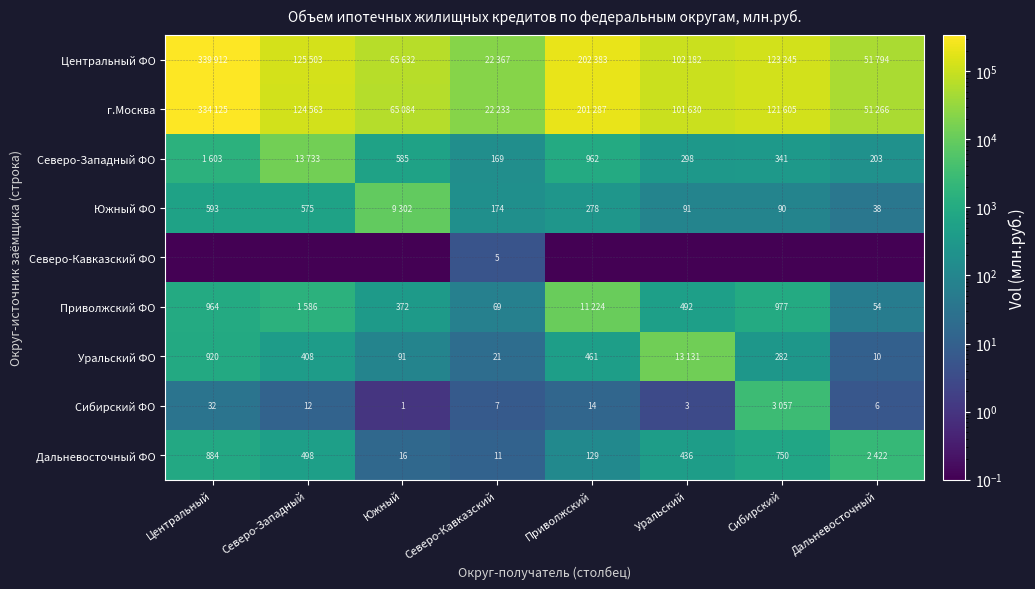

True or false: Южный ФО has a value of 174.0 at Северо-Кавказский.

True